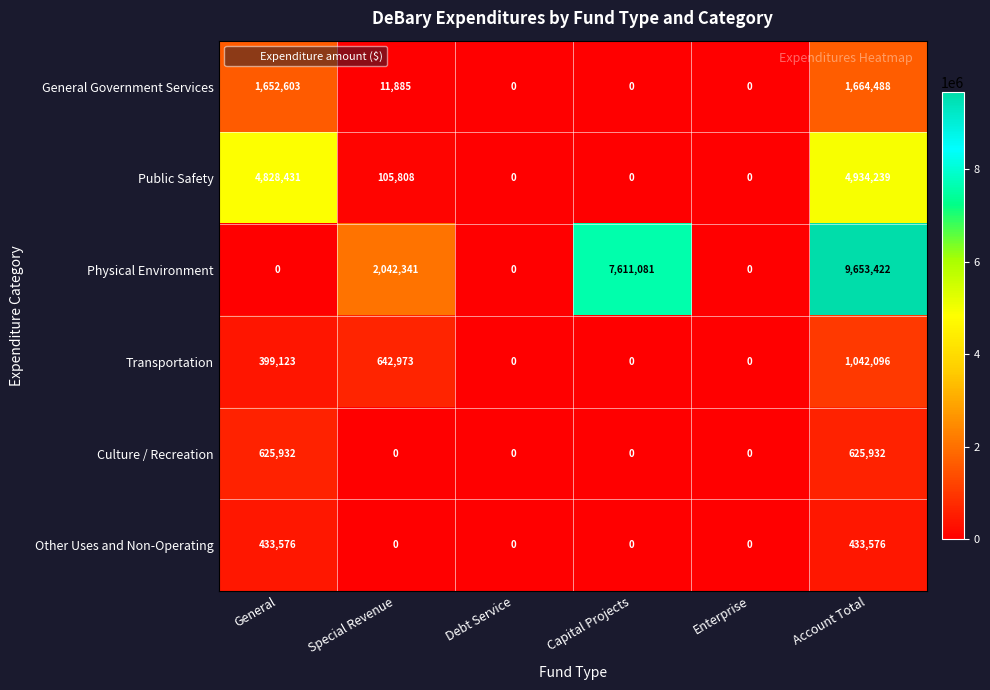

Which series changed the most between Enterprise and Account Total?

Physical Environment